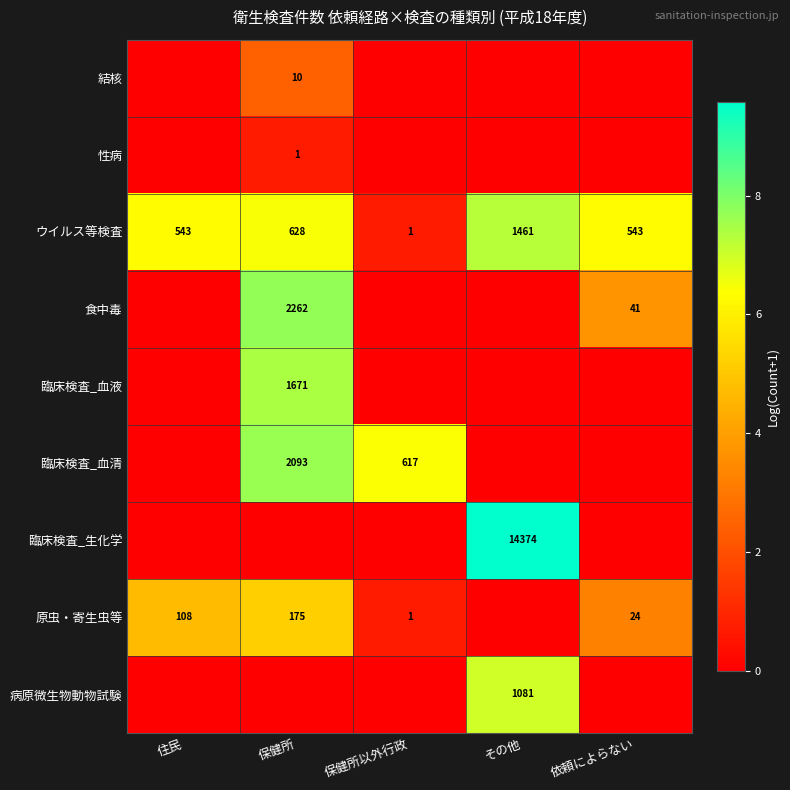

The value of 食中毒 at 依頼によらない is 41. True or false?

True